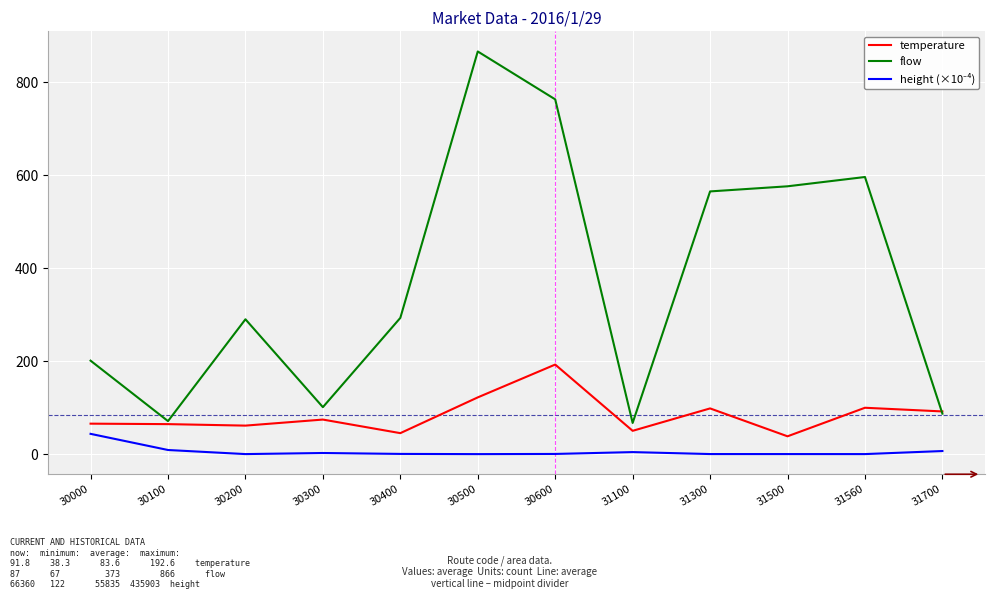

Where is flow nearest to the value 466?

31300